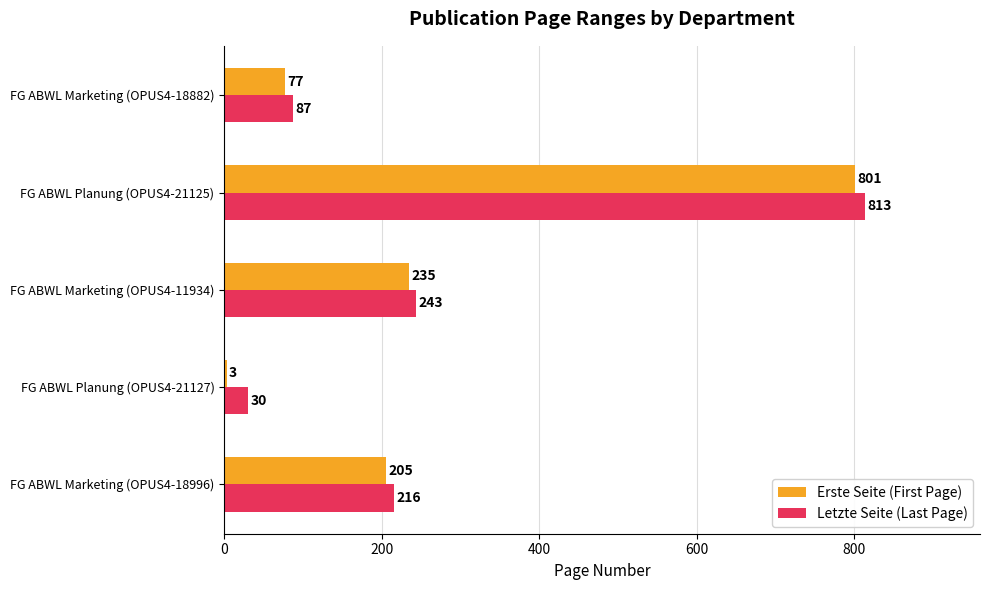

Is the value of Letzte Seite (Last Page) at FG ABWL Planung (OPUS4-21127) greater than the value of Erste Seite (First Page) at FG ABWL Marketing (OPUS4-18882)?

No